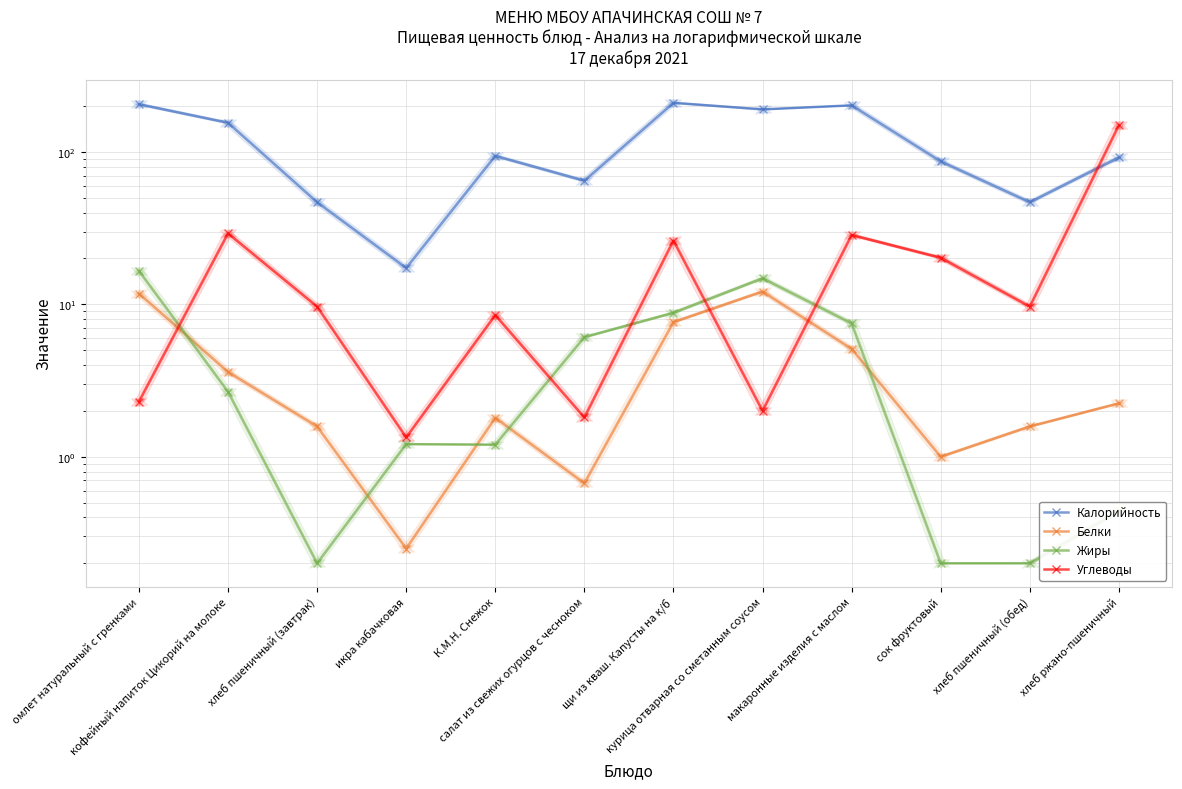

At how many categories does at least one series exceed 79?

8